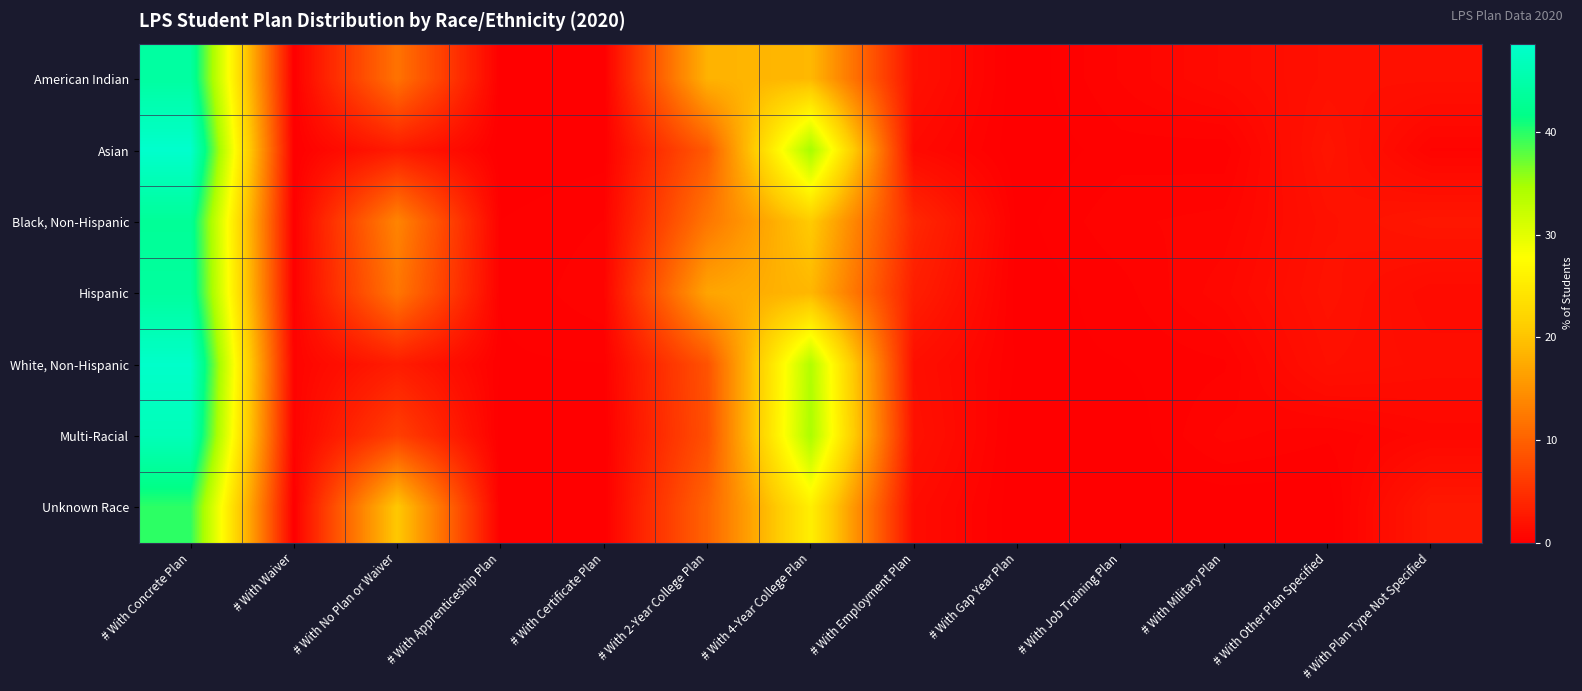

At how many categories does at least one series exceed 1?

8